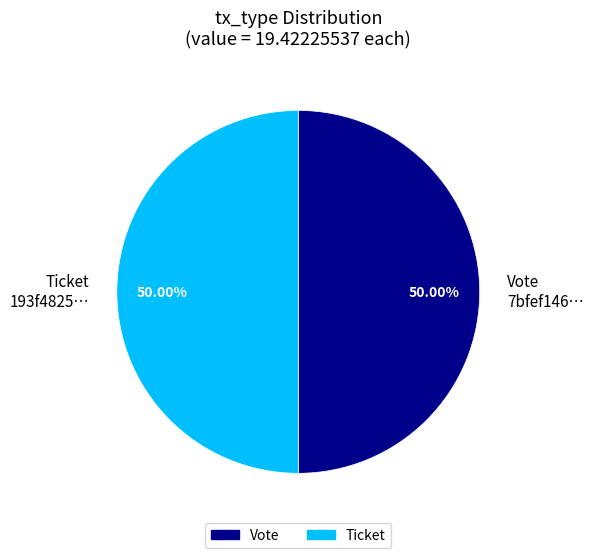

Do Vote 7bfef146… and Ticket 193f4825… together represent more than half of the pie?

Yes